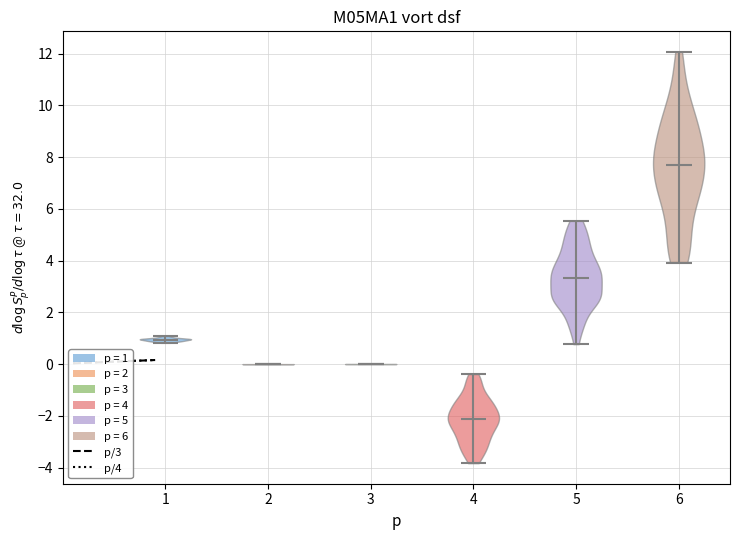

Reading left to right, read every violin against the y-axis: where its median line is, and the lowest and highest points it reaches. The values are not printed on the chart, so give them approximately, as read against the axis.

1: median line 1.0, lowest point 0.8, highest point 1.0
2: median line 0.0, lowest point 0.0, highest point 0.0
3: median line 0.0, lowest point 0.0, highest point 0.0
4: median line -2.2, lowest point -3.8, highest point -0.4
5: median line 3.4, lowest point 0.8, highest point 5.6
6: median line 7.6, lowest point 4.0, highest point 12.0